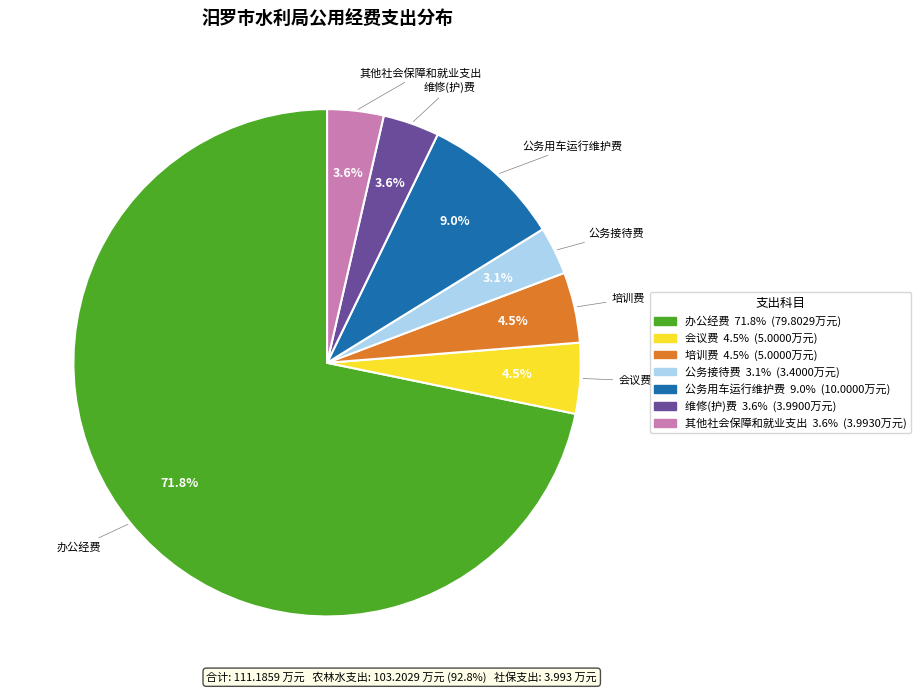

What portion of the pie excludes 会议费?

95.5%